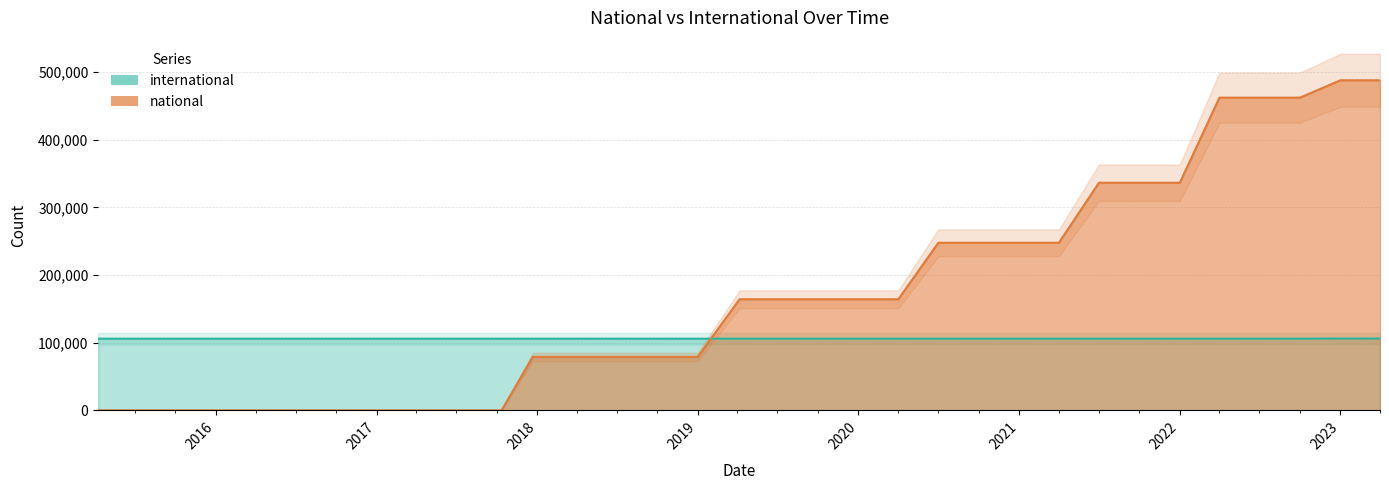

After their last crossing, which series has the higher values: international or national?

national